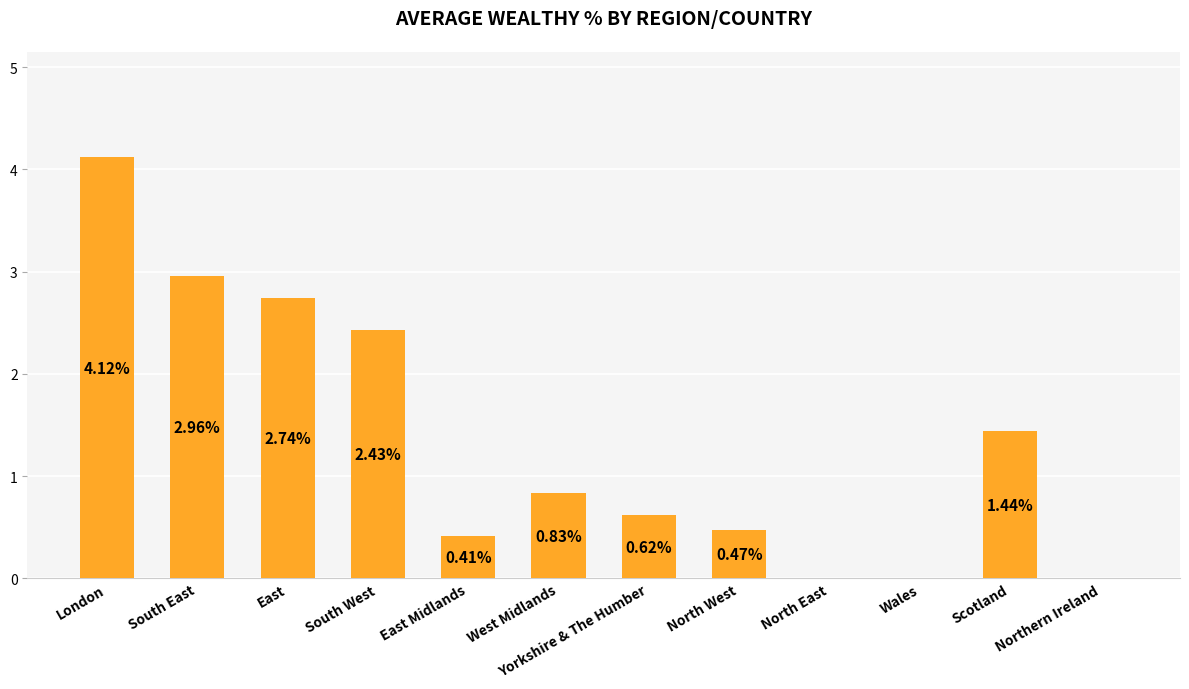

The value at South East is 1.6. True or false?

False